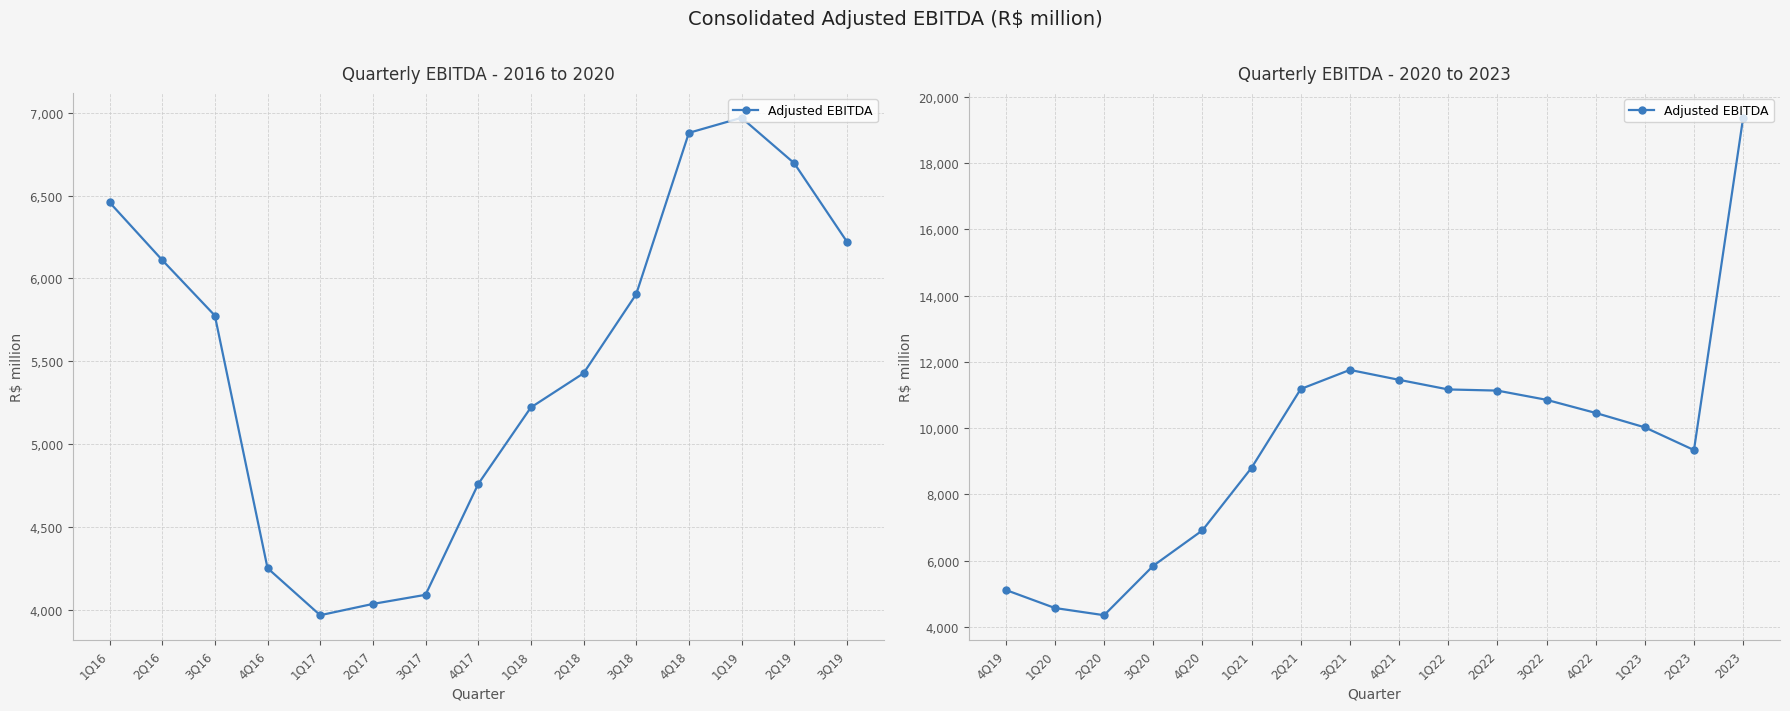

What position from the left is 4Q20?

5